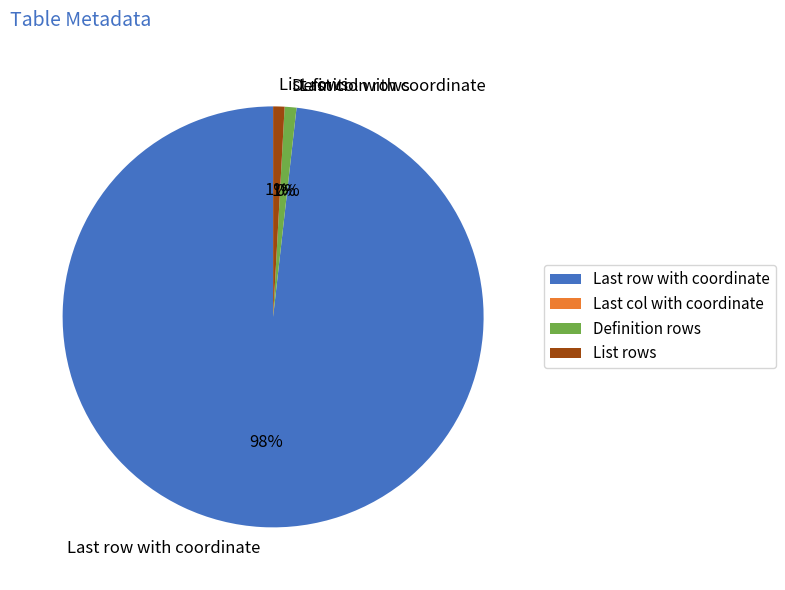

Which category accounts for the majority?

Last row with coordinate